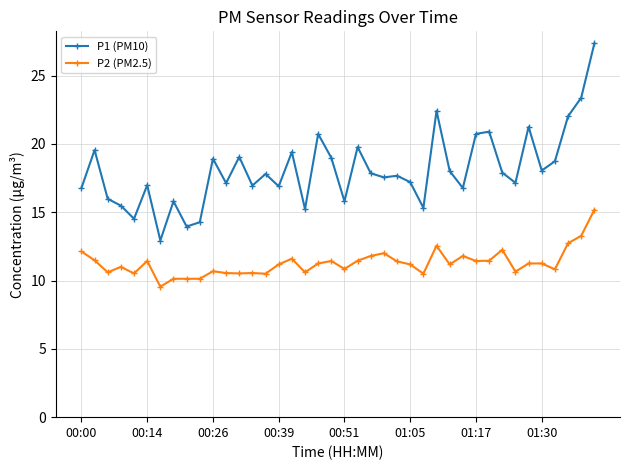

What is the average value of the P1 (PM10) series?

18.1